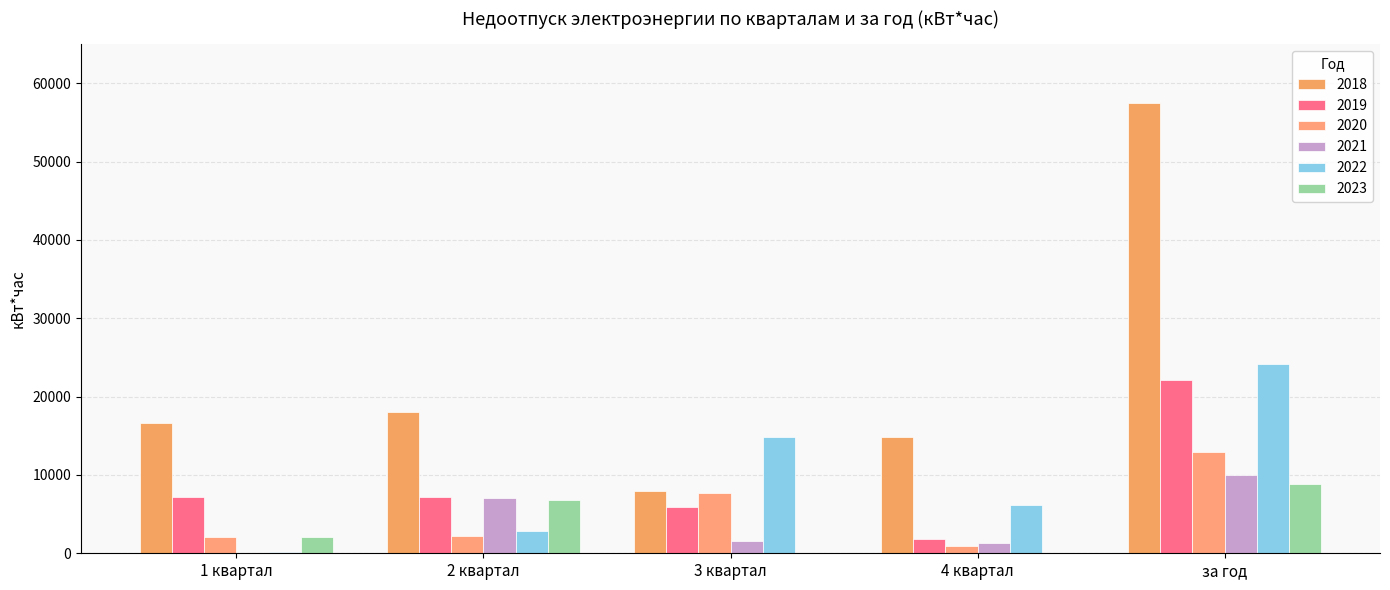

How many groups of bars are there?

5